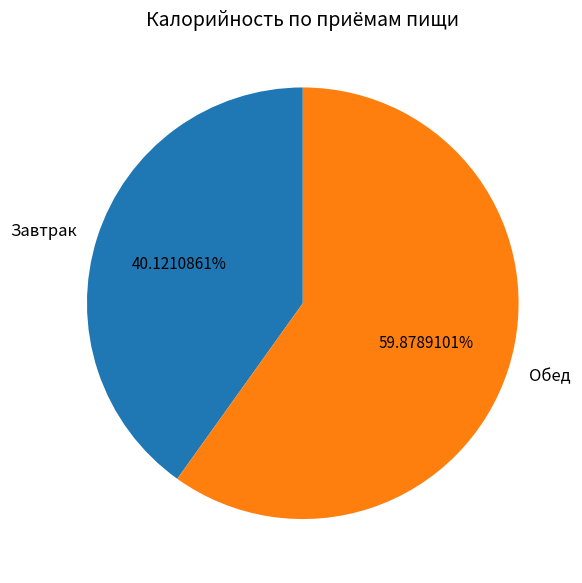

What percentage is the Обед slice, to the nearest percent?

60%